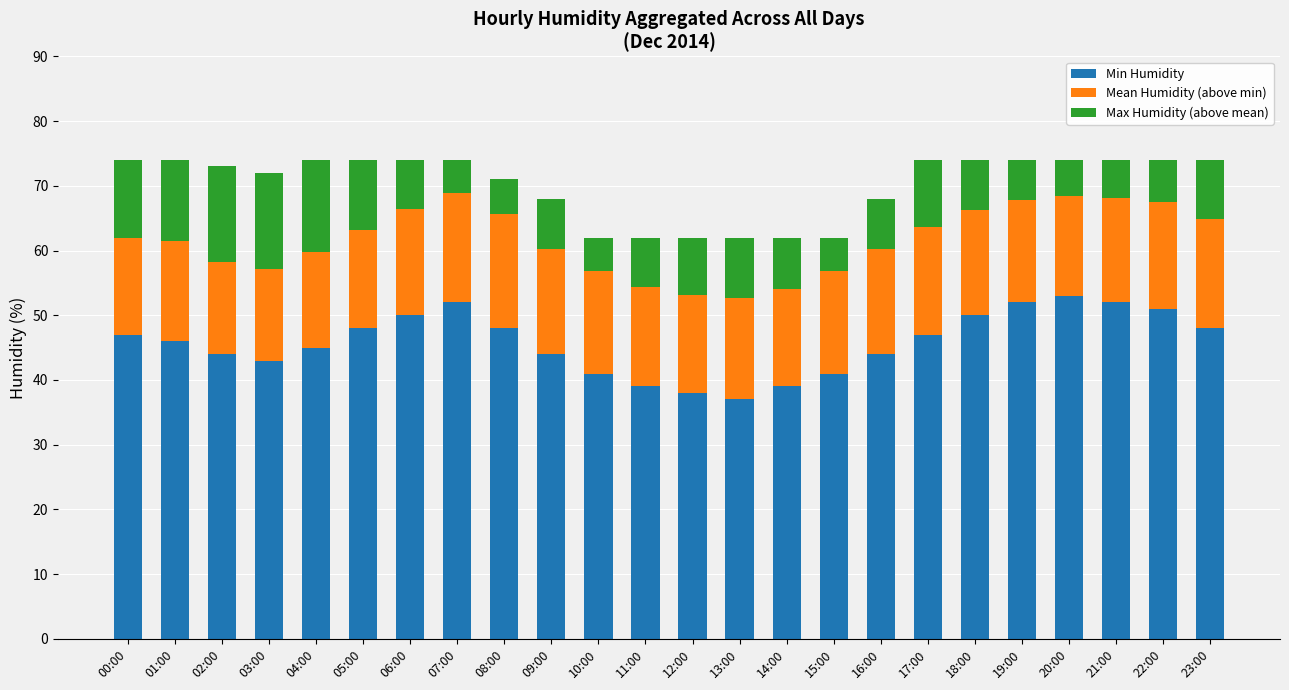

What is the total value across all series at 13:00?

62.0